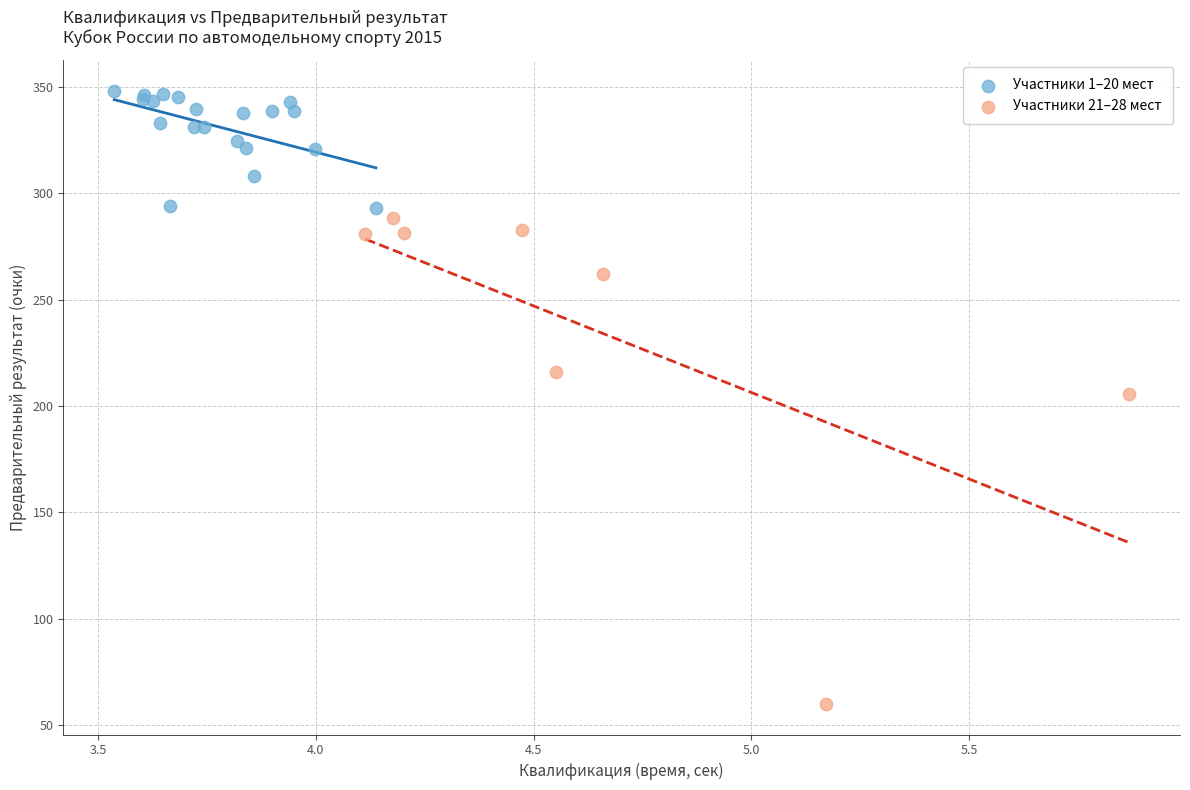

What are all the series names shown in the legend?

Участники 1–20 мест, Участники 21–28 мест